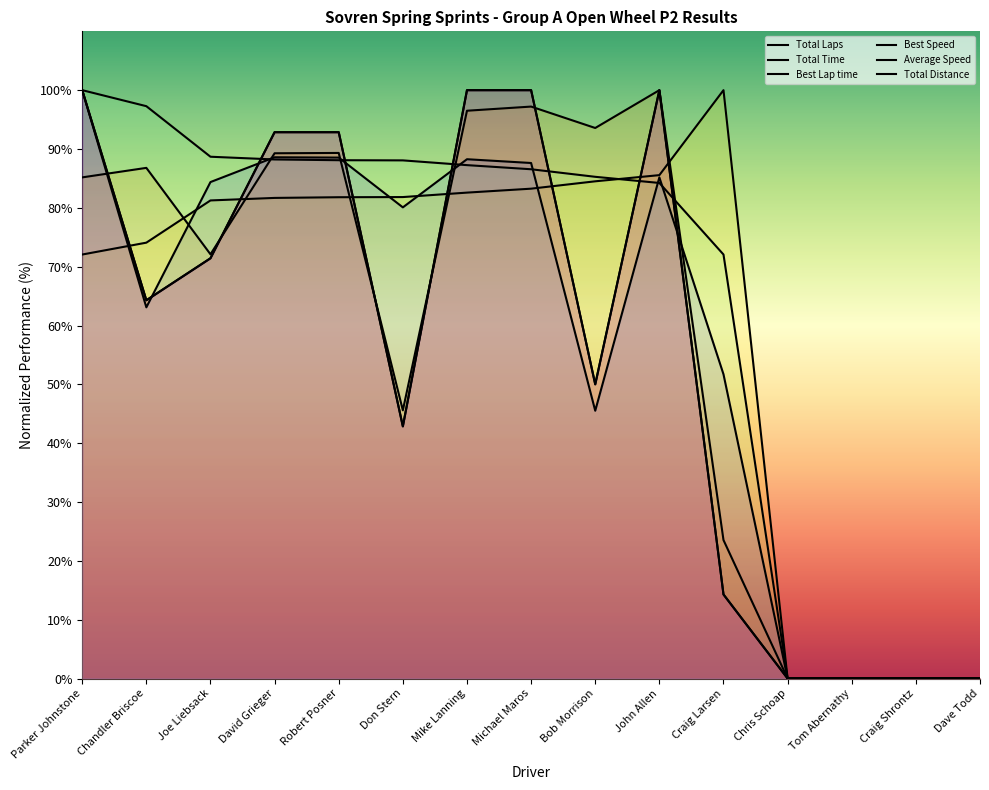

How many lines are shown in the chart?

6